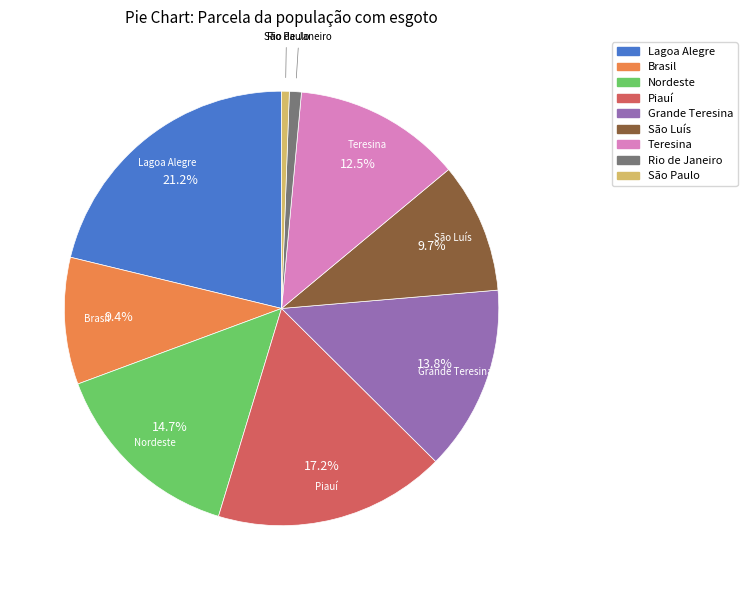

How many slices are in this pie chart?

9